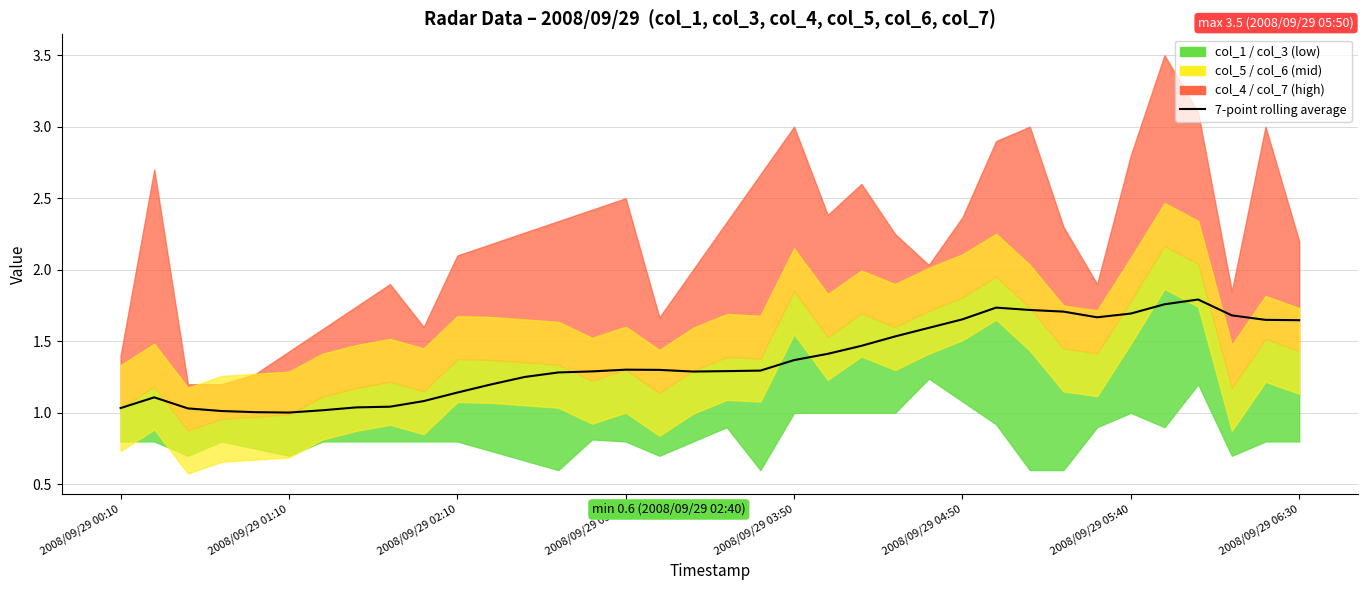

What is the sum of the values at 17 and 2008/09/29 03:50?

2.3